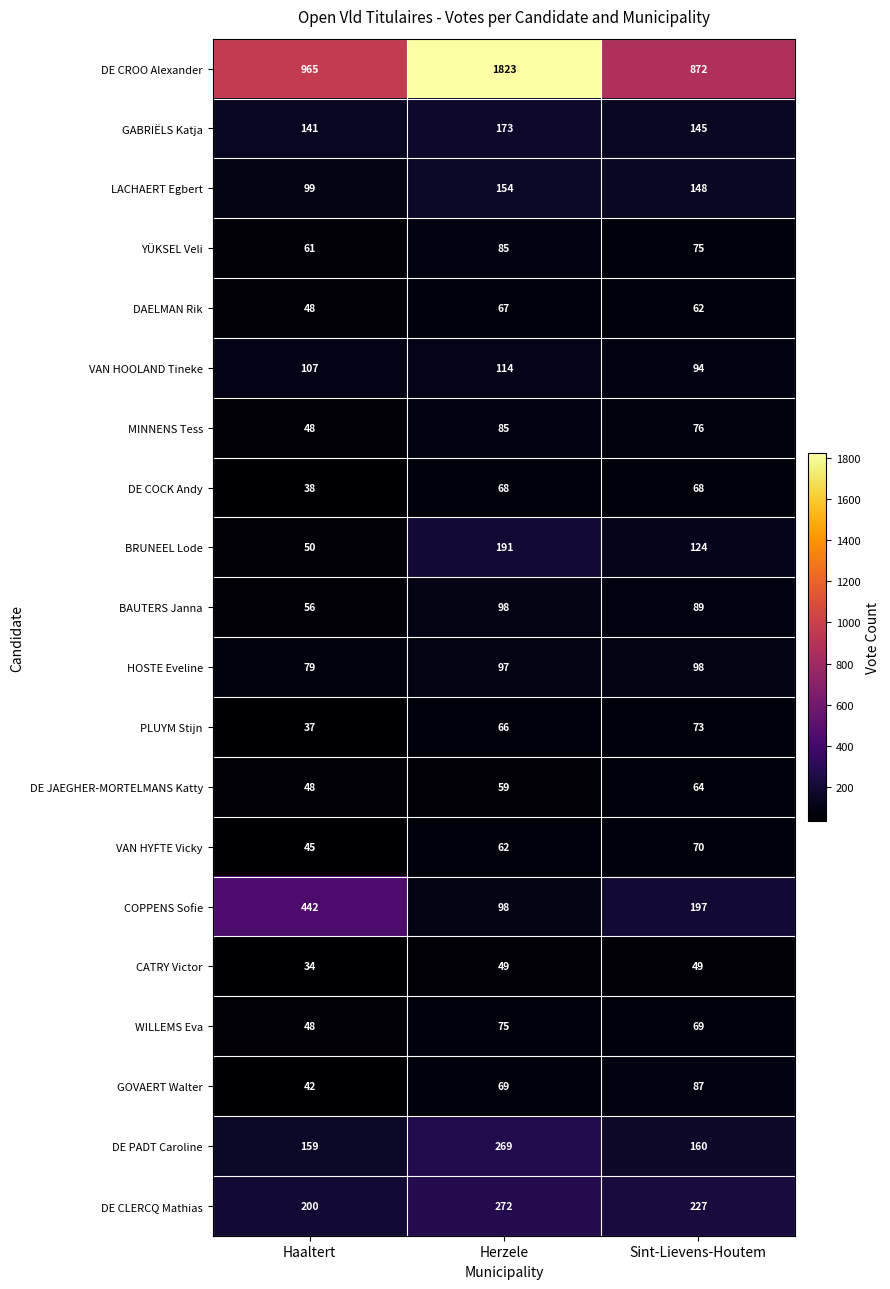

How many series are shown in this chart?

20